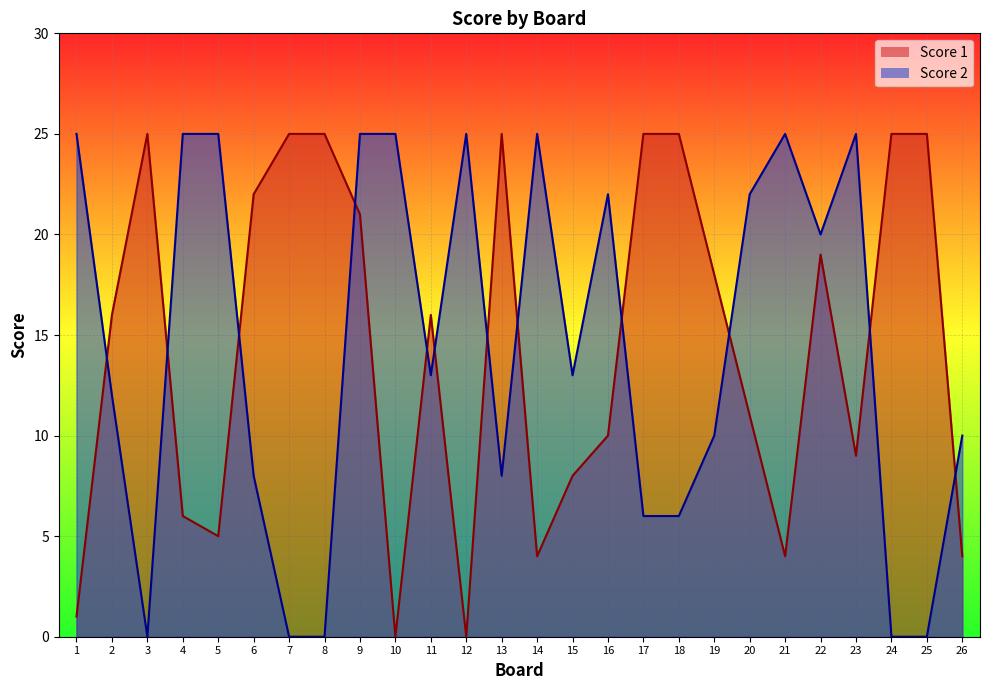

Which series has the largest range (max minus min)?

Score 1